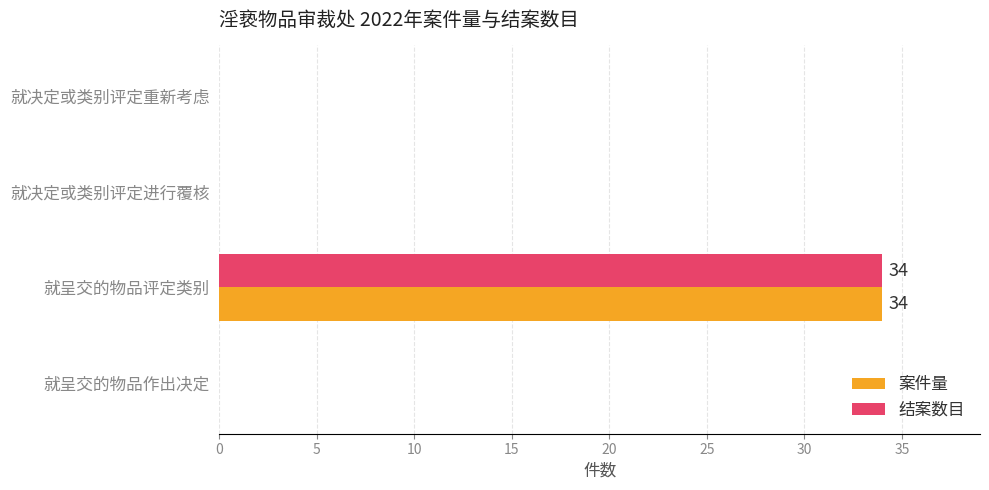

At which category is the sum across all series the highest?

就呈交的物品评定类别